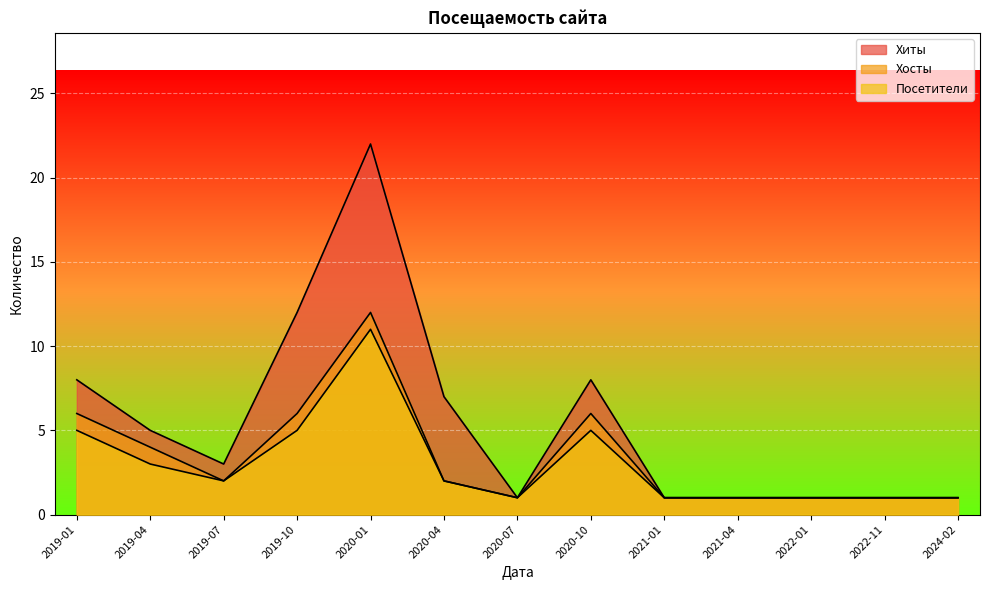

List the labels in order of Хиты value, largest first.

2020-01, 2019-10, 2019-01, 2020-10, 2020-04, 2019-04, 2019-07, 2020-07, 2021-01, 2021-04, 2022-01, 2022-11, 2024-02